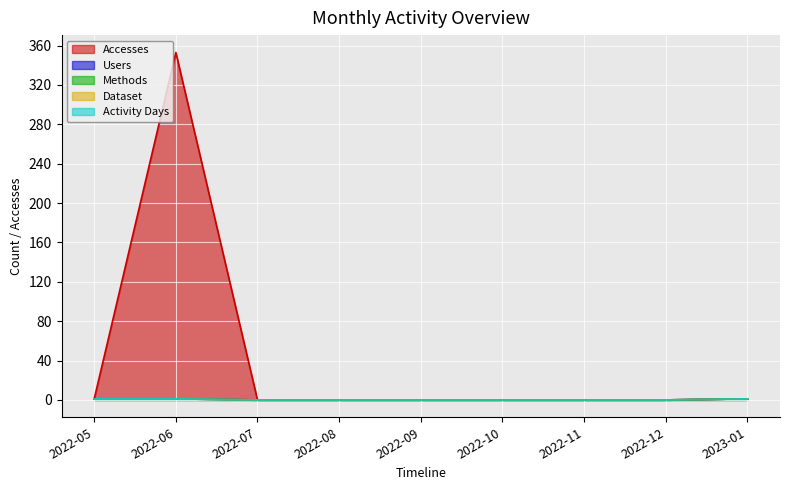

Does the chart display data point markers on the line(s)?

No